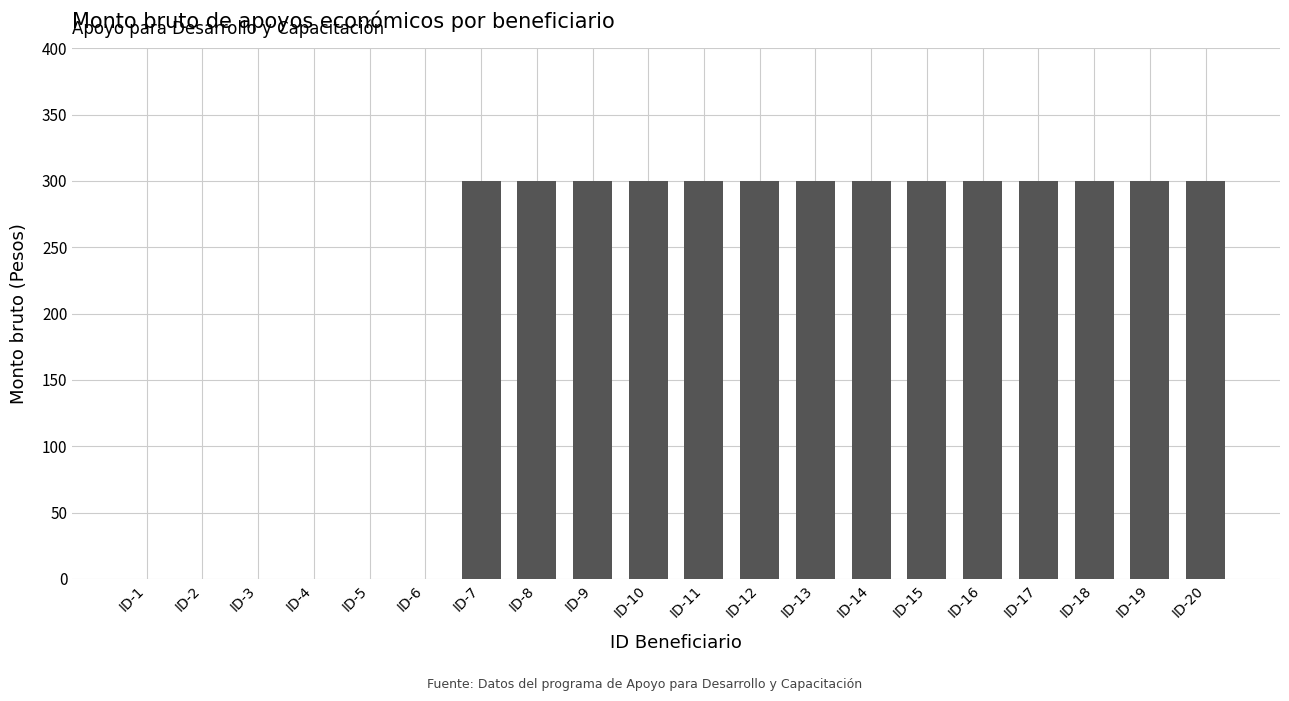

Count the number of data series in this chart.

1